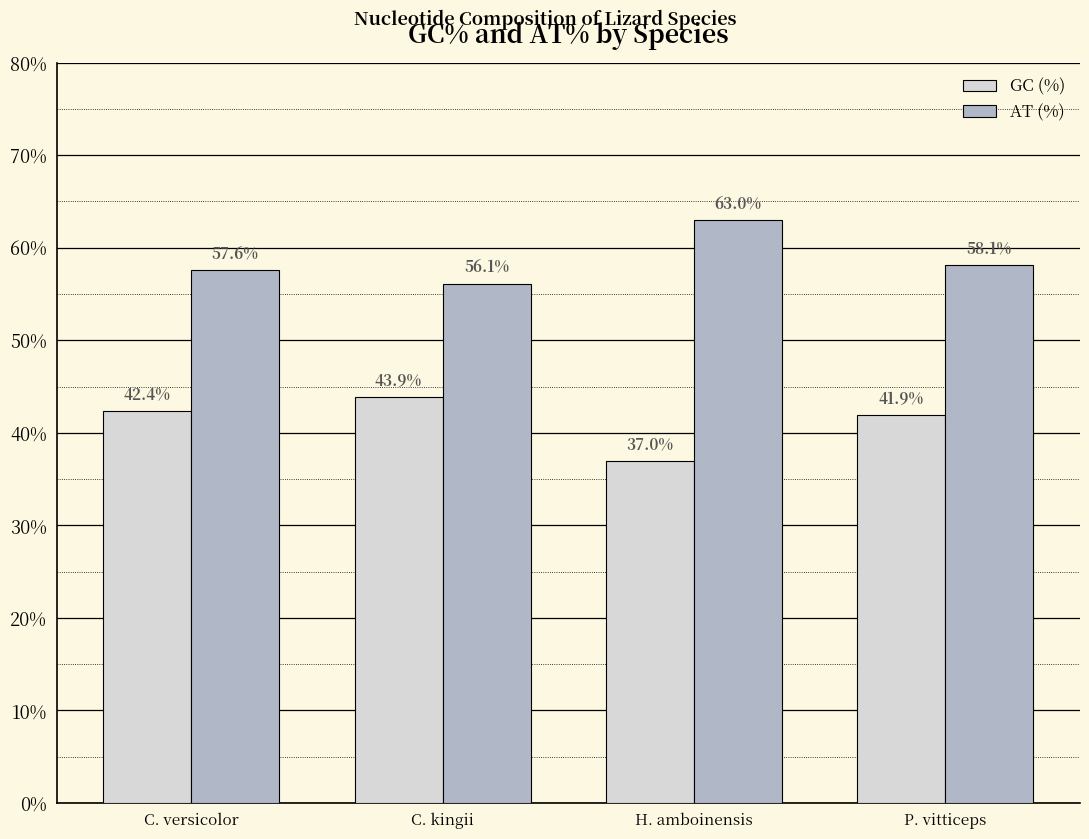

Count the number of data series in this chart.

2